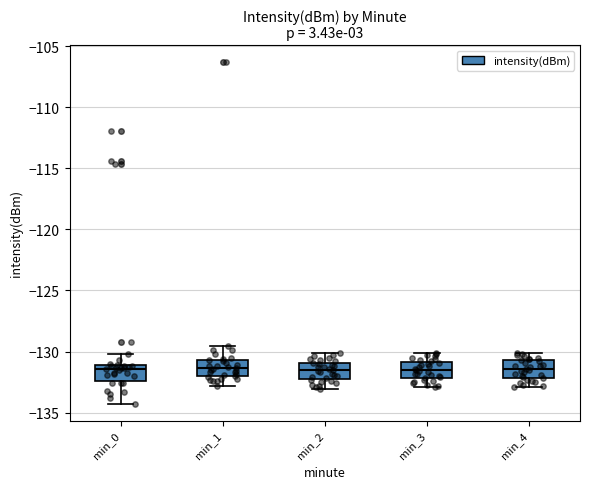

Where does the lower whisker of the box for min_3 end on the y-axis? The values are not printed on the chart, so give them approximately, as read against the axis.

-133.0